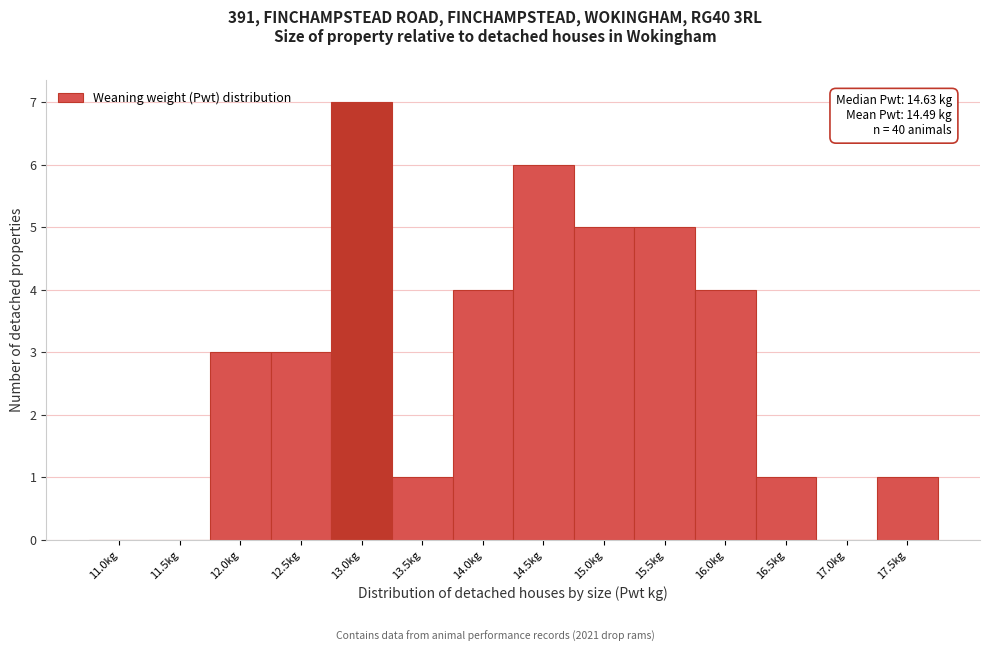

Reading left to right, extract all data points from this chart.

11.0kg=0	11.5kg=0	12.0kg=3	12.5kg=3	13.0kg=7	13.5kg=1	14.0kg=4	14.5kg=6	15.0kg=5	15.5kg=5	16.0kg=4	16.5kg=1	17.0kg=0	17.5kg=1